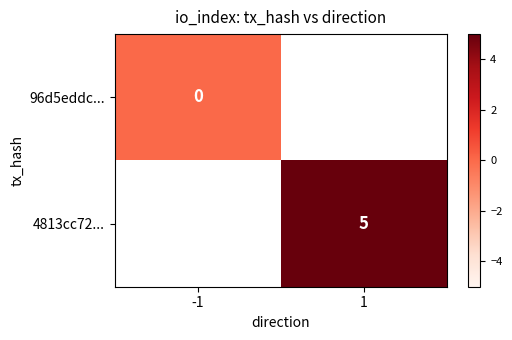

List the labels in order of 96d5eddc... value, smallest first.

-1, 1